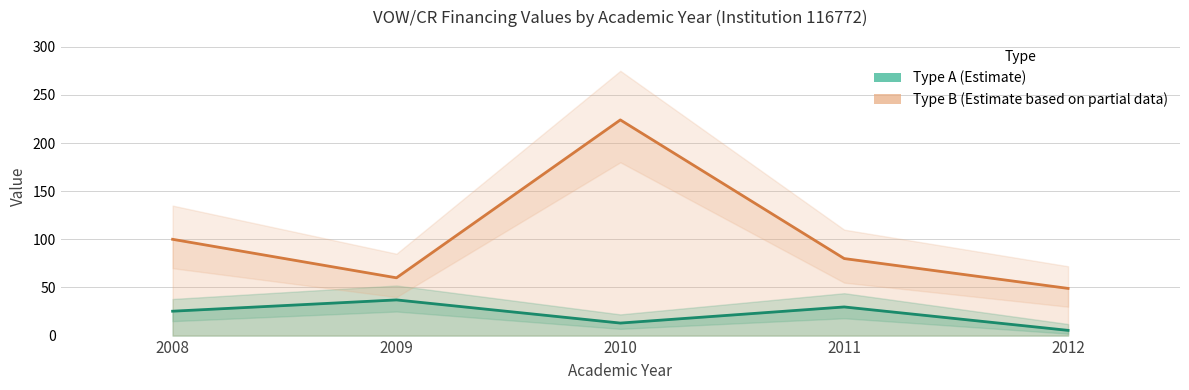

At 2011, list the series in order from smallest to largest.

Type A (Estimate), Type B (Estimate based on partial data)